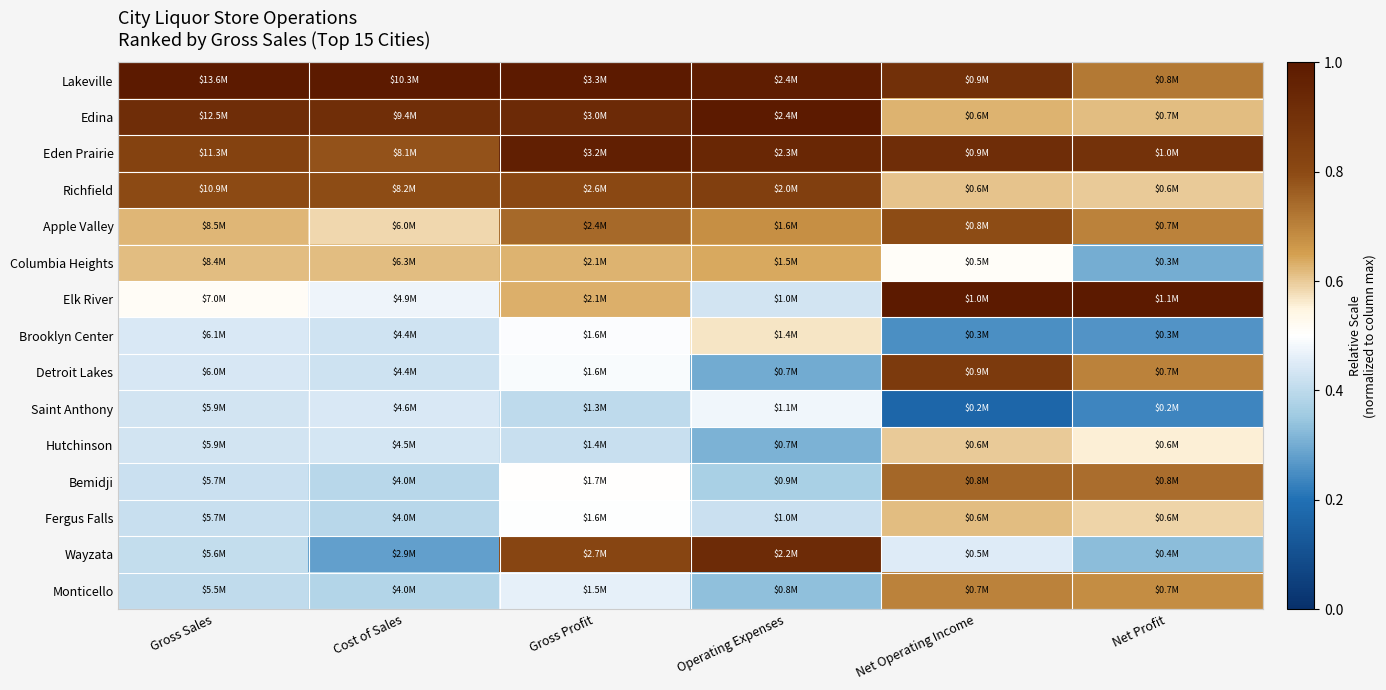

Which series has the largest total across all categories?

Lakeville